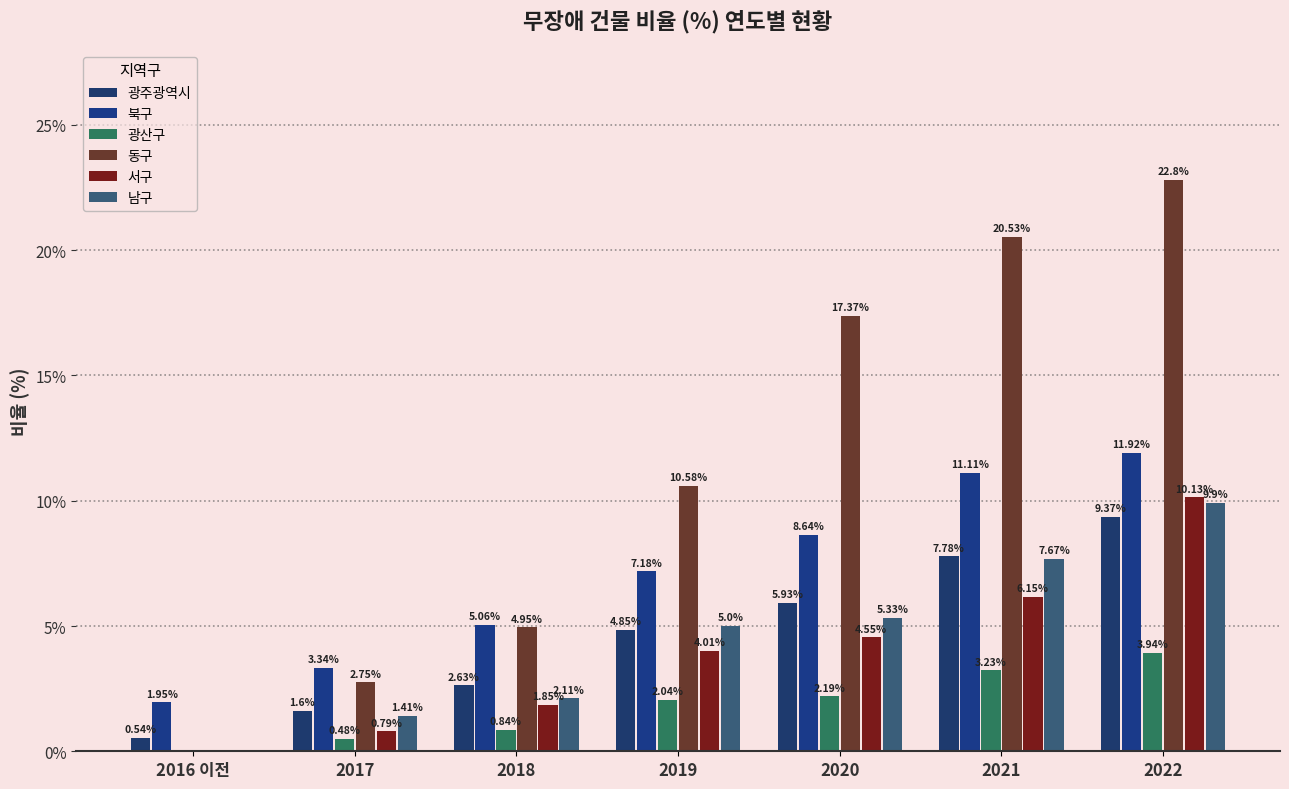

Where is 동구 nearest to the value 11?

2019